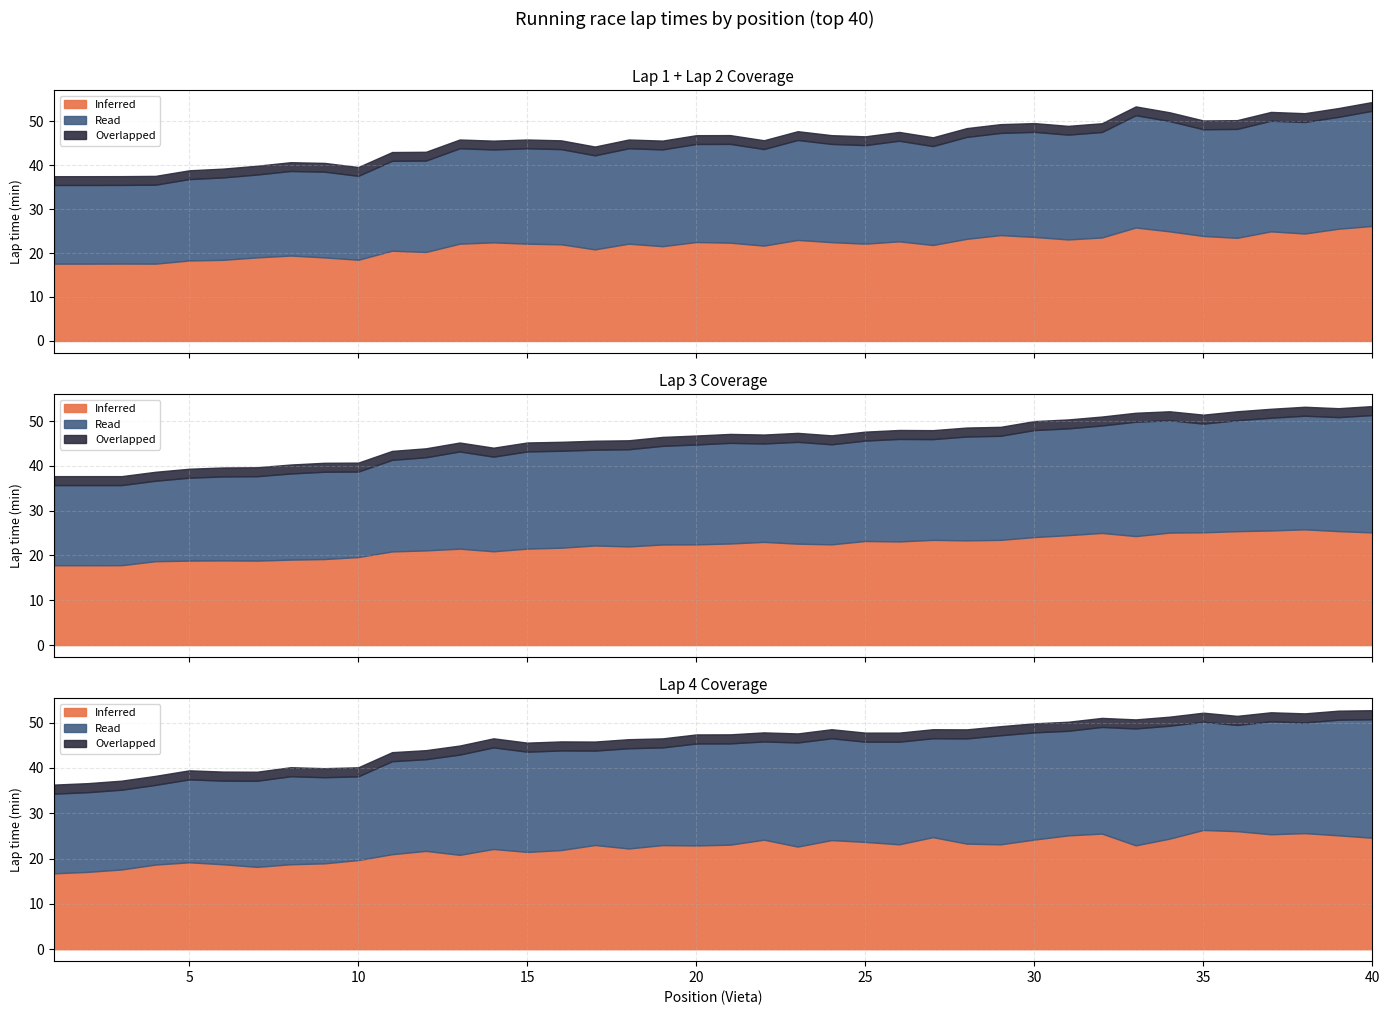

How many distinct data groups are displayed?

3